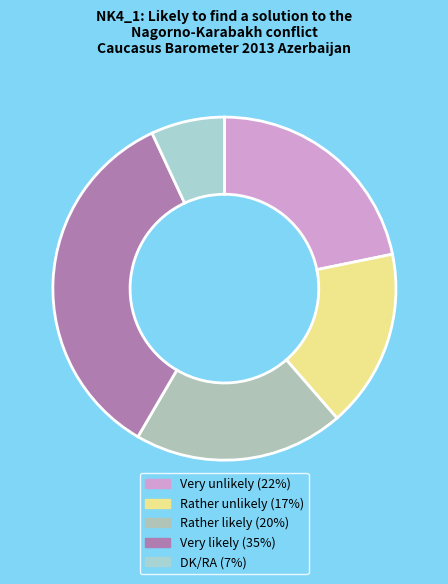

Is it true that Very unlikely is 22% of the pie?

True